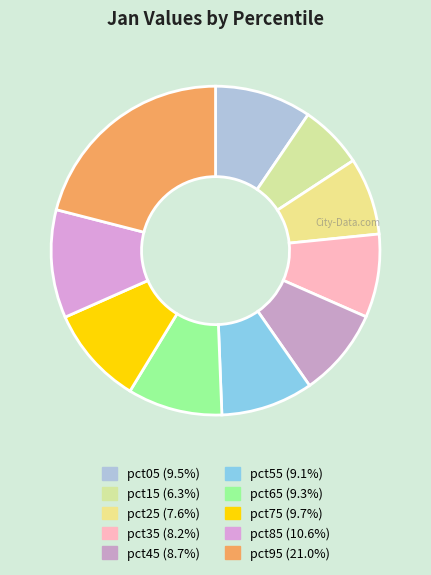

True or false: pct95 accounts for 13% of the total.

False